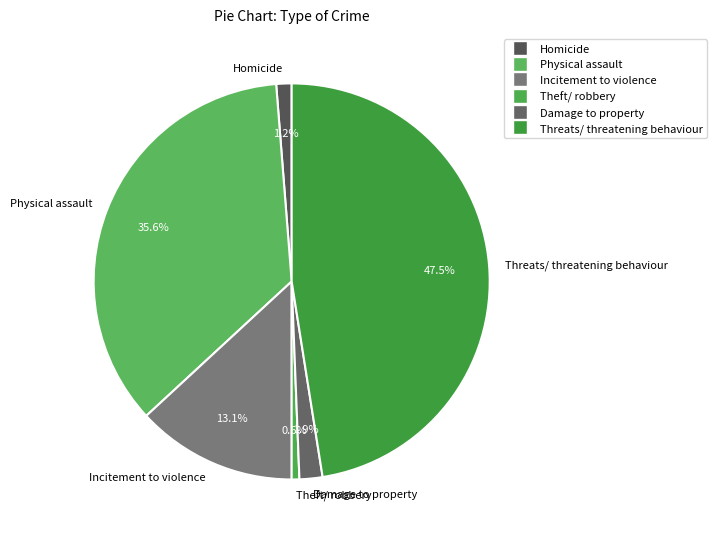

The Damage to property slice represents 10% of the pie. True or false?

False